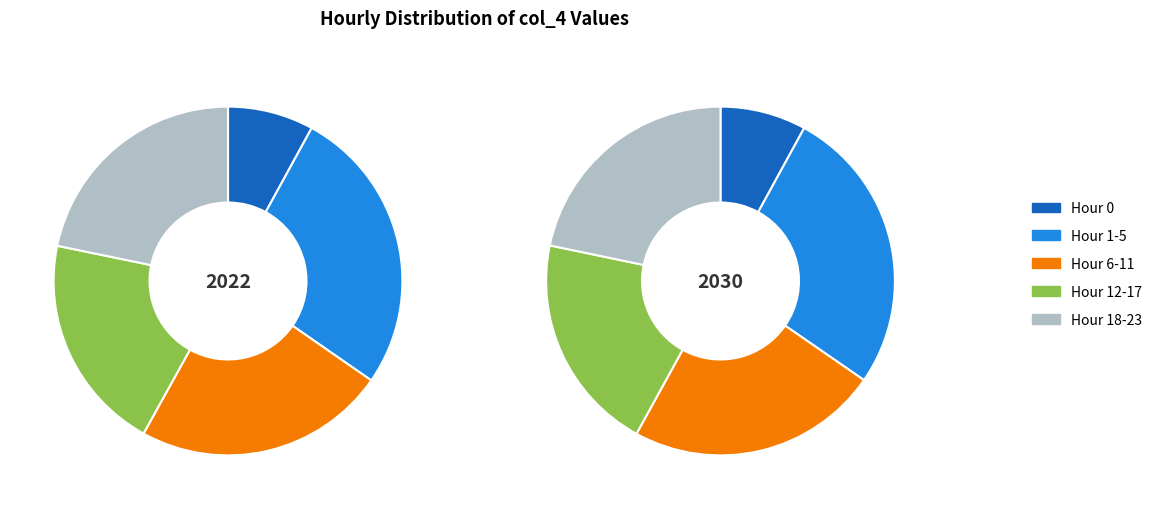

Is it true that 2 is 5% of the pie?

True